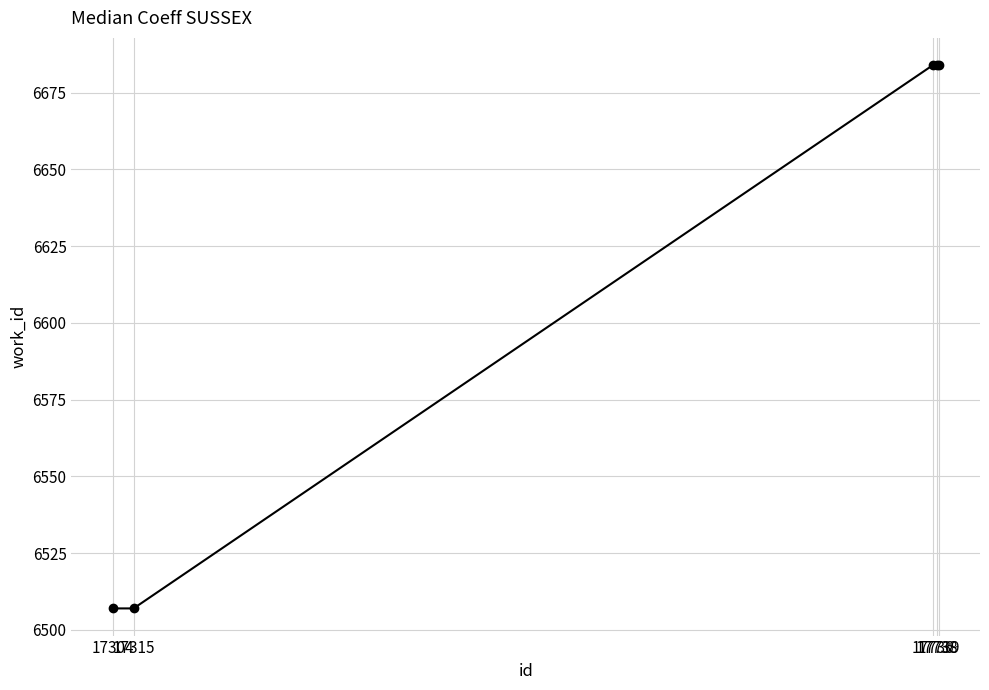

What is the value of the 5th point from the left?

6684